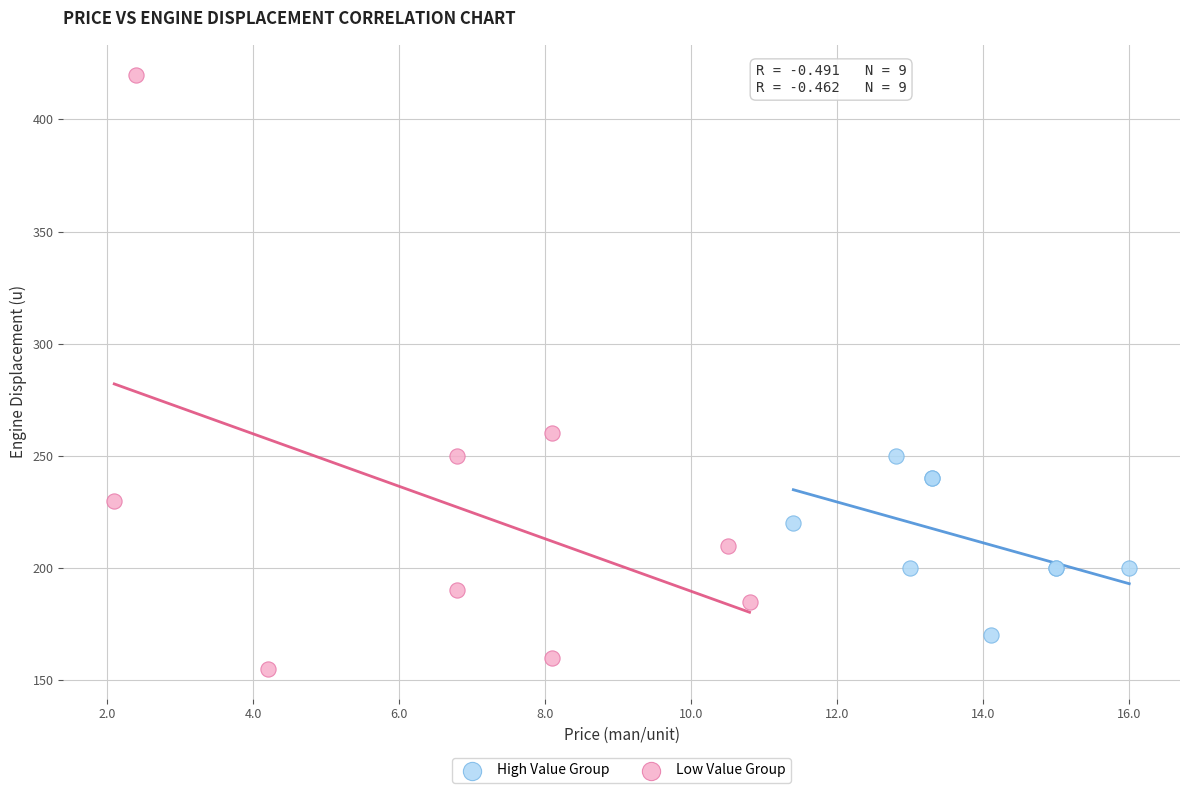

Which series reaches the minimum Y coordinate?

Low Value Group